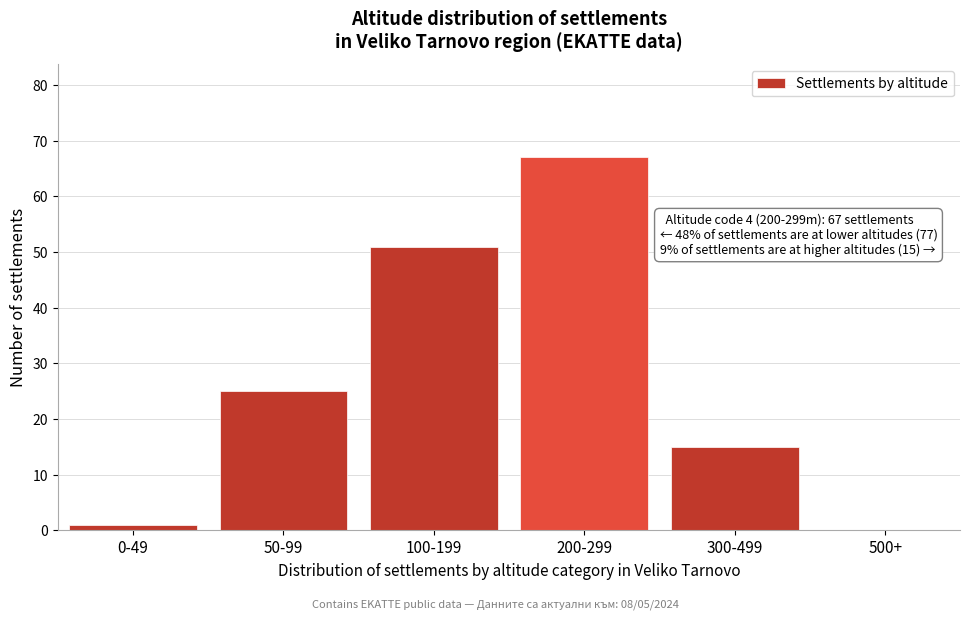

Reading left to right, transcribe all the data shown in this chart.

0-49=1	50-99=25	100-199=51	200-299=67	300-499=15	500+=0